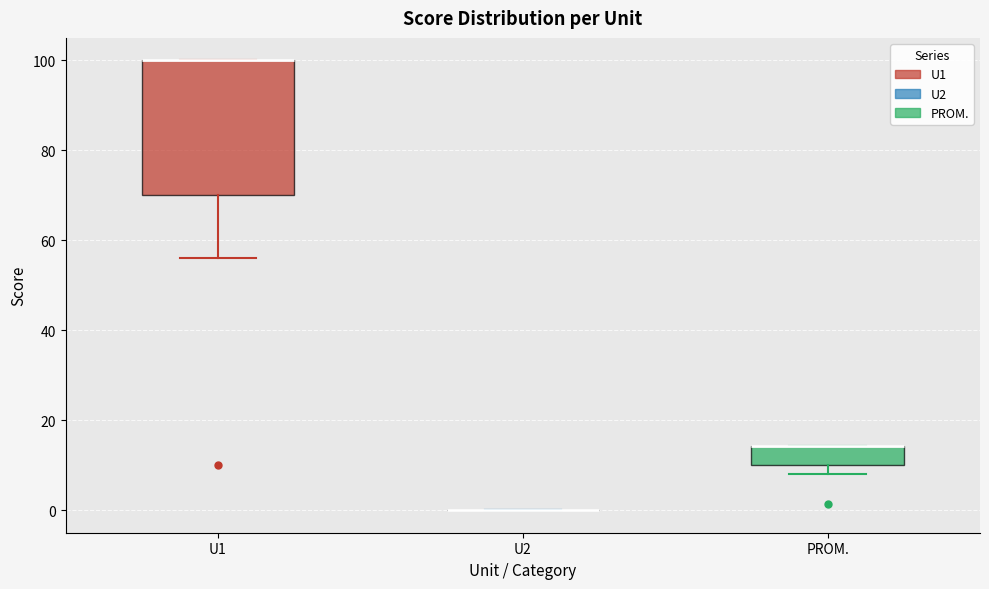

Where is the upper edge of the box for PROM. on the y-axis? The values are not printed on the chart, so give them approximately, as read against the axis.

14